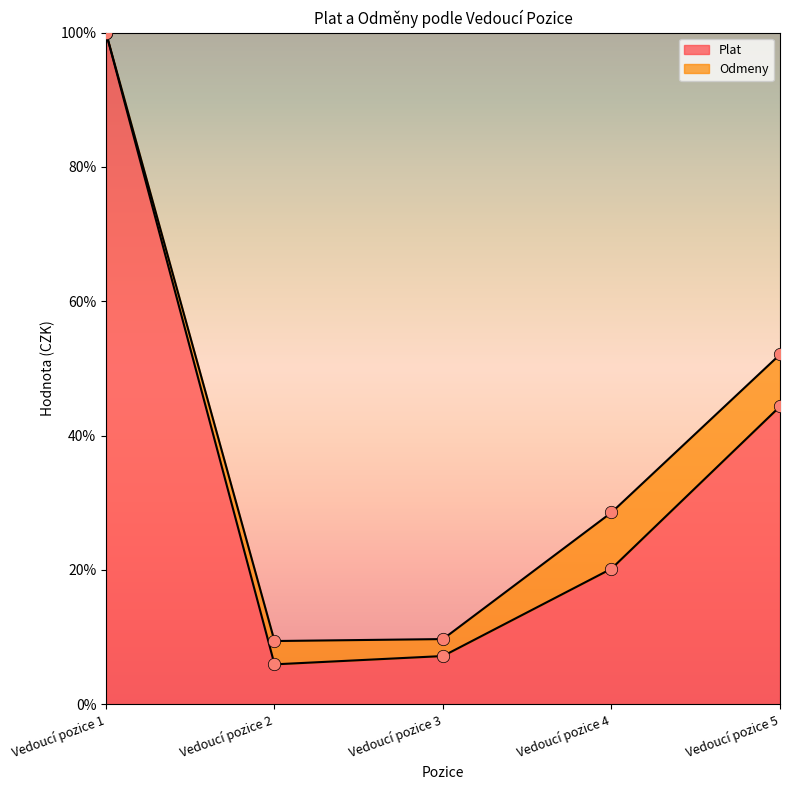

Approximately how many times larger is the value at Vedoucí pozice 1 compared to Vedoucí pozice 3?

13.9